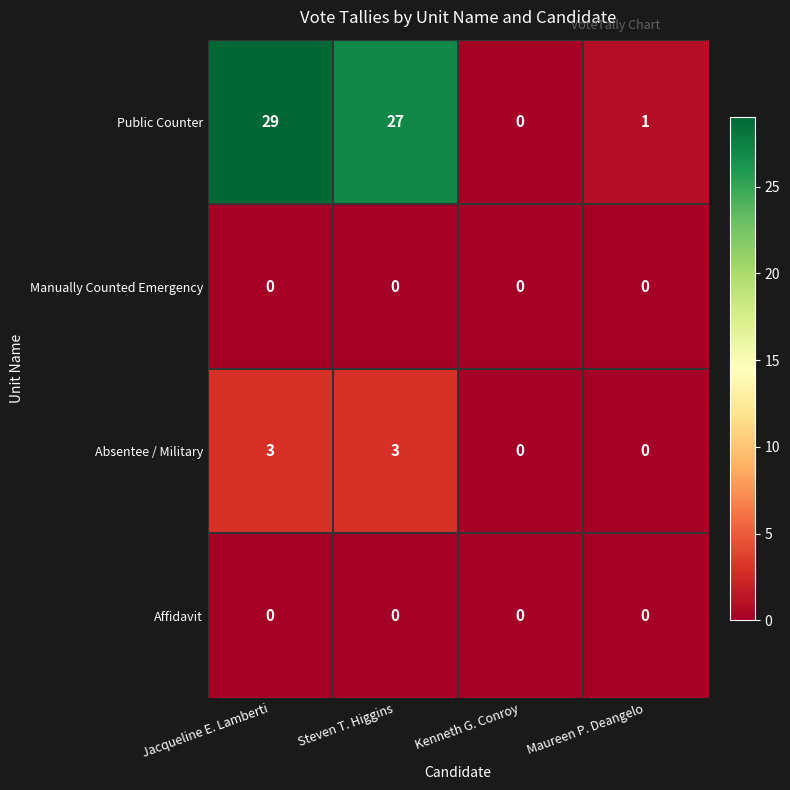

What is the total value across all series at Maureen P. Deangelo?

1